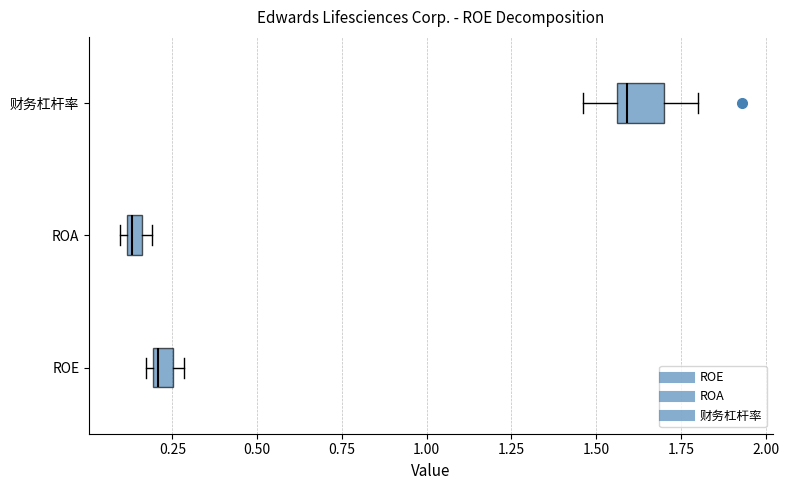

Where does the median line of the box for 财务杠杆率 sit on the x-axis? The values are not printed on the chart, so give them approximately, as read against the axis.

1.60